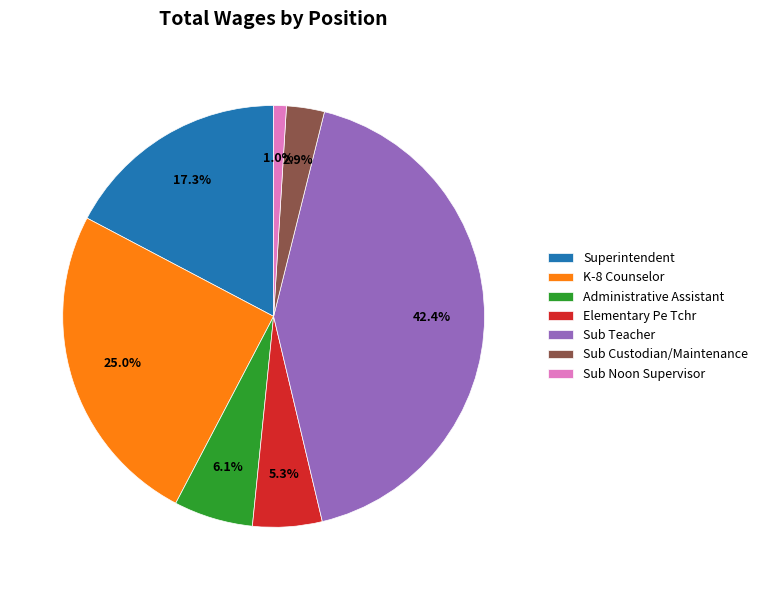

Which category has the smallest portion of the pie?

Sub Noon Supervisor